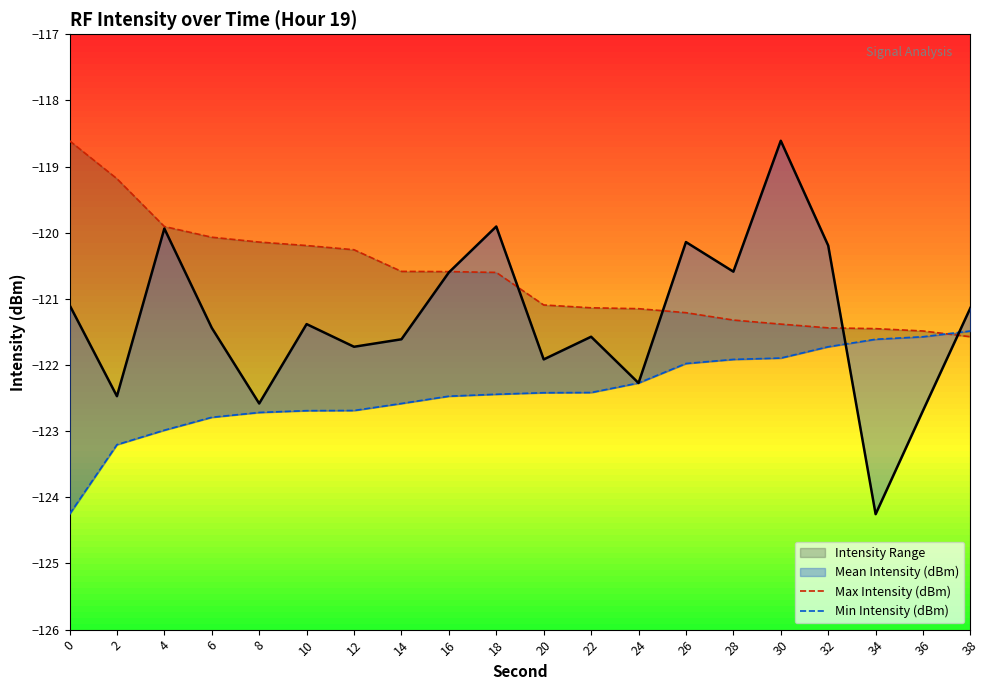

Reading left to right, extract all data points from this chart.

Max Intensity (dBm): -118.6	-119.2	-119.9	-120.1	-120.1	-120.2	-120.3	-120.6	-120.6	-120.6	-121.1	-121.1	-121.1	-121.2	-121.3	-121.4	-121.4	-121.4	-121.5	-121.6
Min Intensity (dBm): -124.3	-123.2	-123.0	-122.8	-122.7	-122.7	-122.7	-122.6	-122.5	-122.4	-122.4	-122.4	-122.3	-122.0	-121.9	-121.9	-121.7	-121.6	-121.6	-121.5